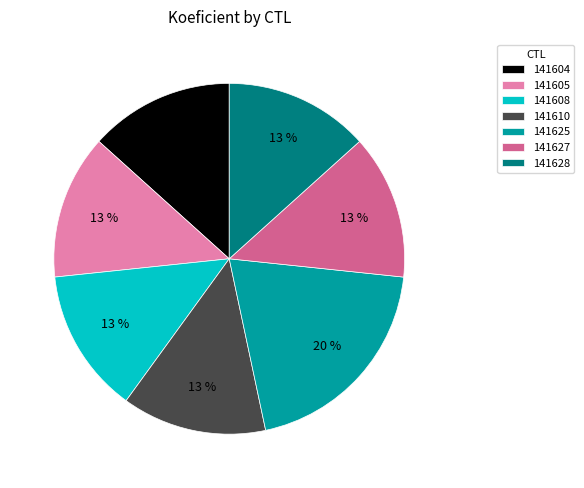

What is the largest slice in the pie chart?

141625